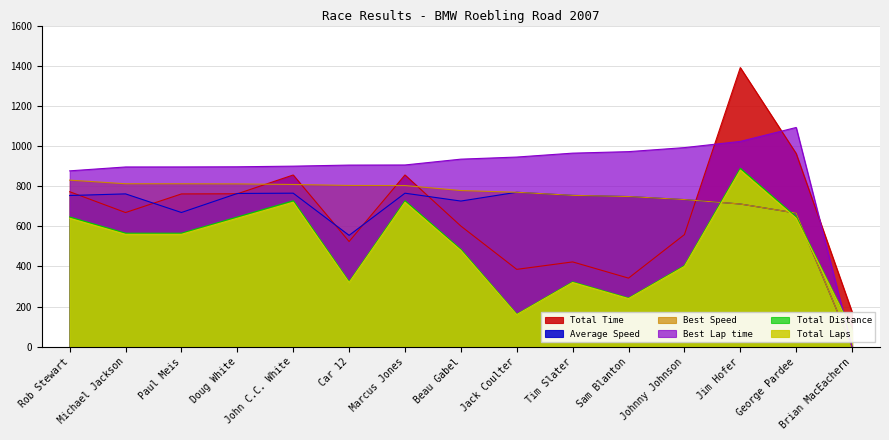

Does the chart display data point markers on the line(s)?

No